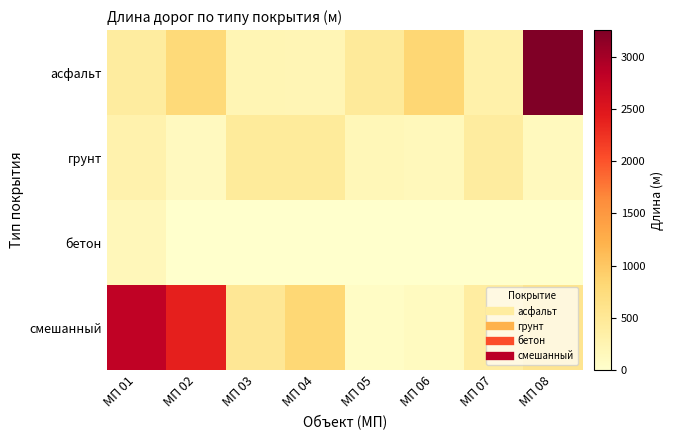

List the series in order of their overall mean, highest first.

смешанный, асфальт, грунт, бетон